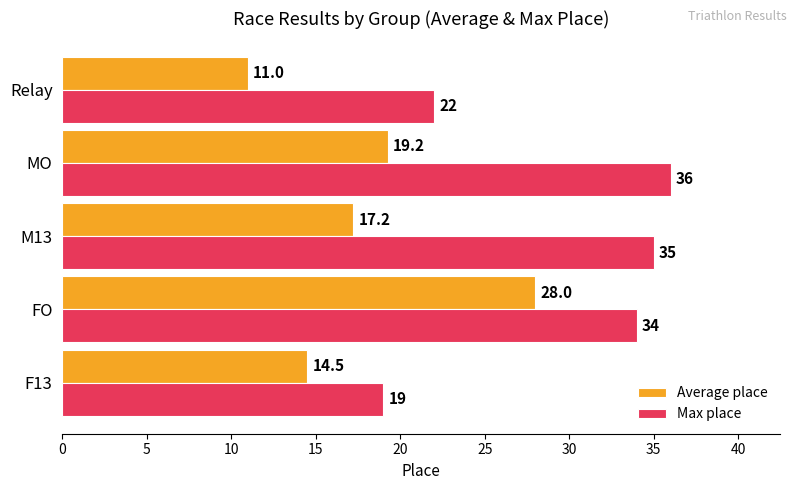

What is the difference between the maximum and minimum values in the Max place series?

17.0